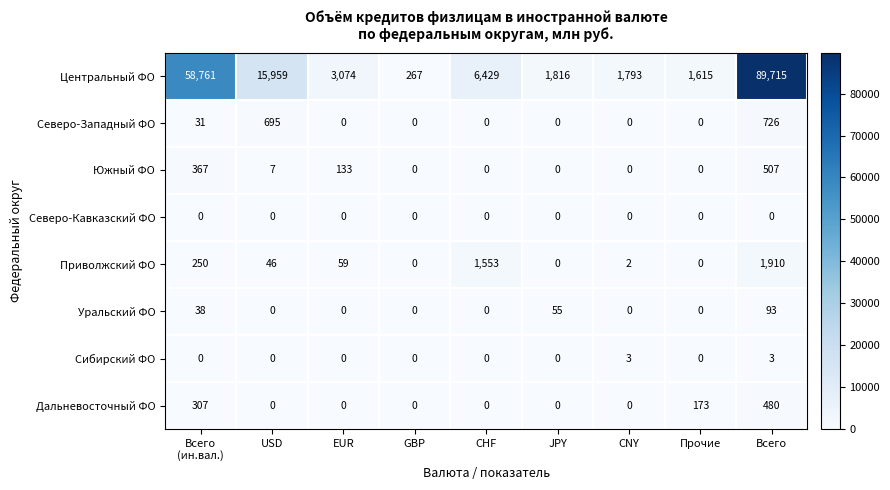

What is the greatest value displayed?

89715